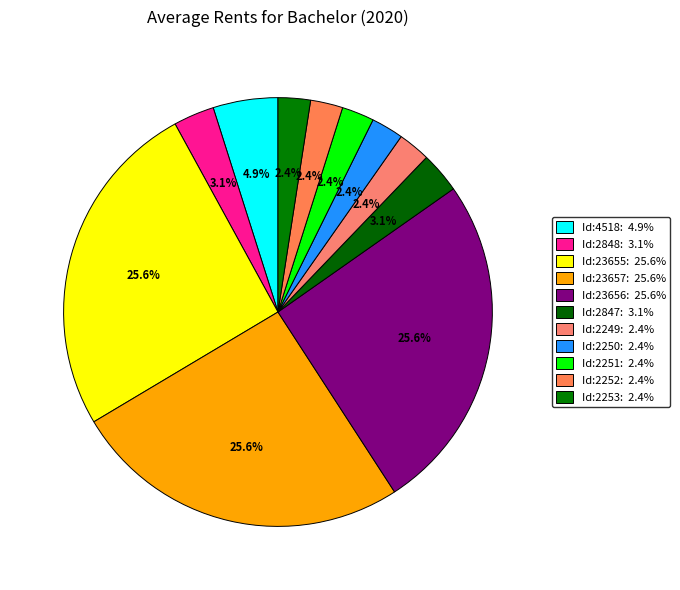

Count the number of slices in the pie.

11